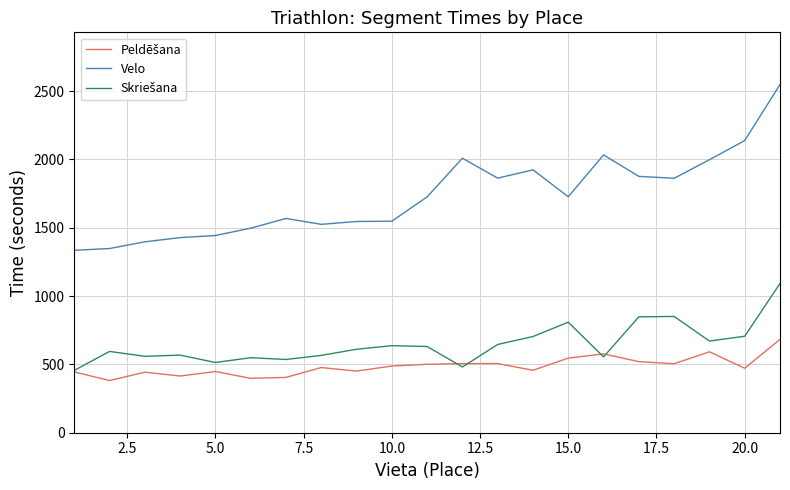

Which series has the largest range (max minus min)?

Velo